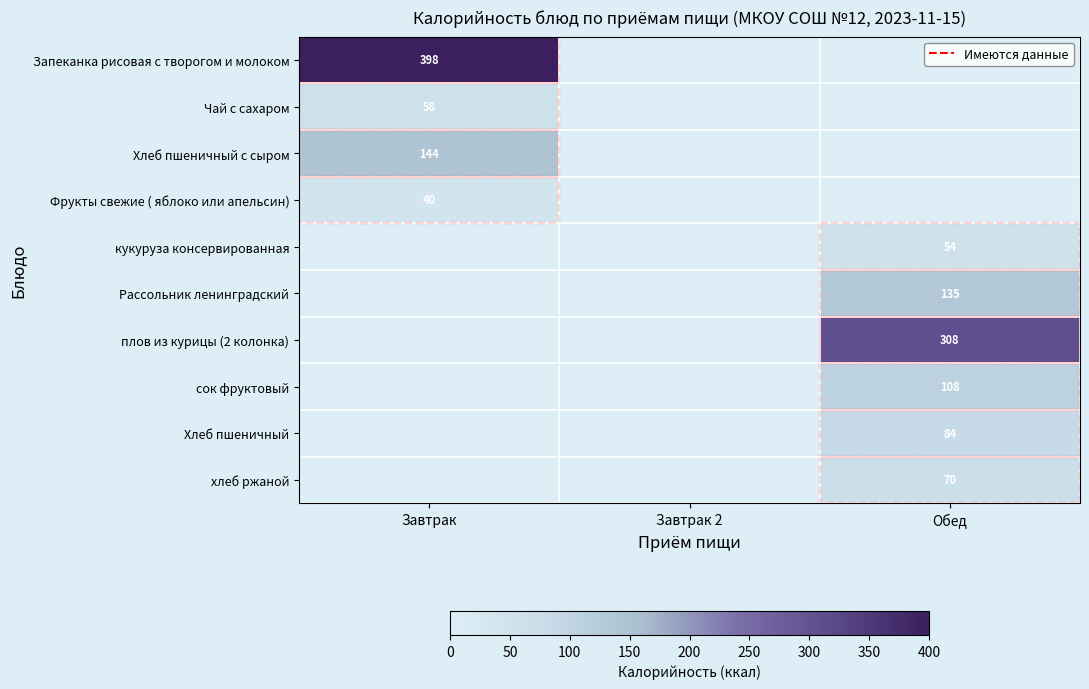

Is the value of Чай с сахаром at Завтрак greater than the value of Хлеб пшеничный с сыром at Завтрак?

No